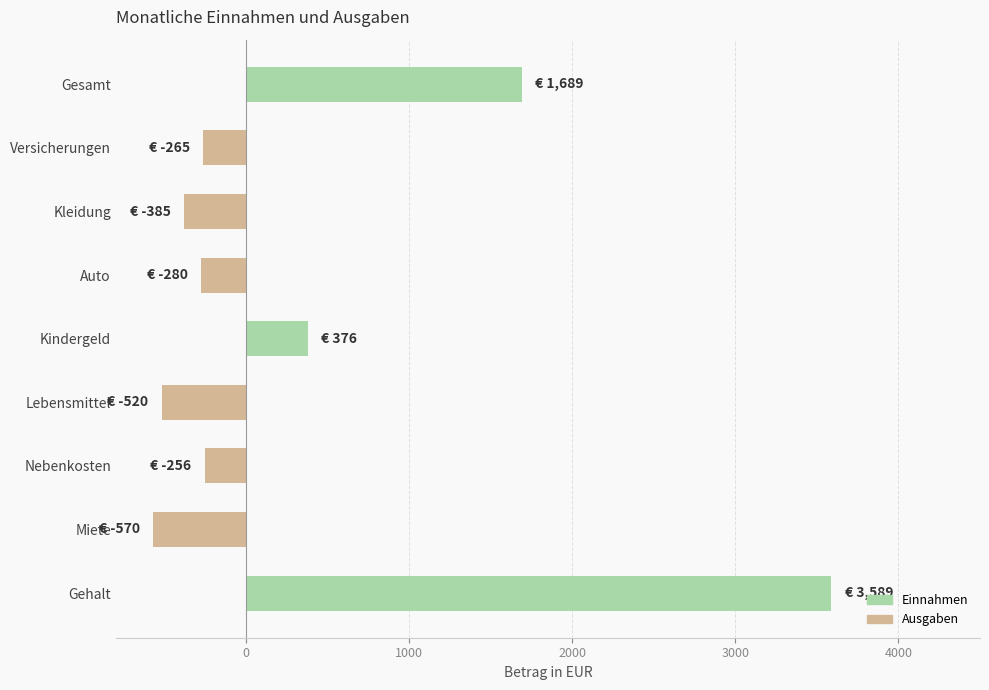

At which label is the value closest to 1509?

Gesamt